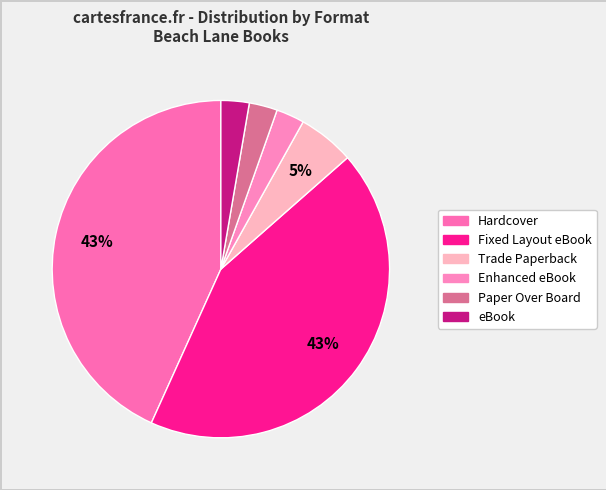

Which slice is the largest?

Hardcover